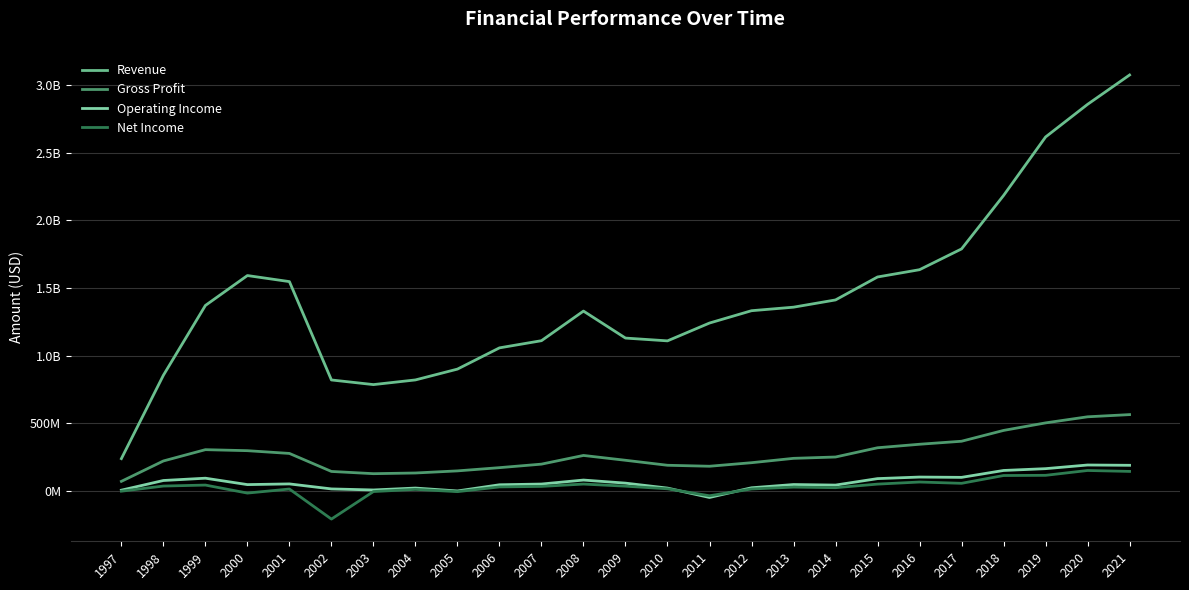

What is the difference between the Gross Profit values at 2007 and 2004?

65459000